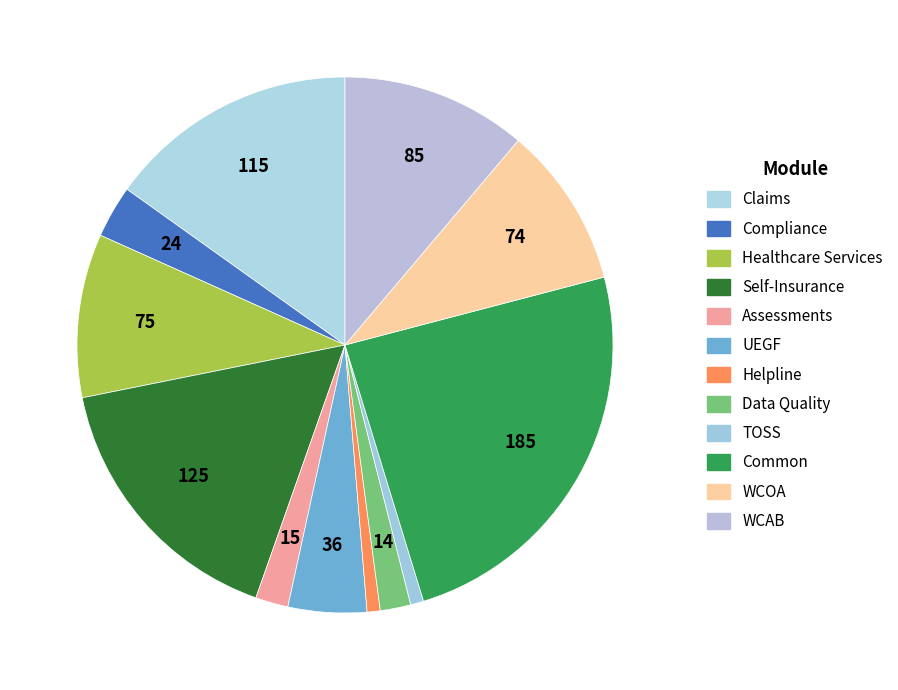

How many segments does this pie chart have?

12